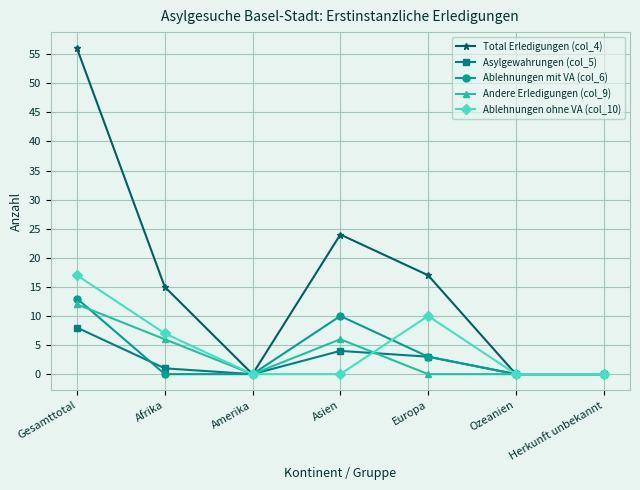

Reading left to right, list all the values displayed in this chart.

Total Erledigungen (col_4): Gesamttotal=56	Afrika=15	Amerika=0	Asien=24	Europa=17	Ozeanien=0	Herkunft unbekannt=0
Asylgewahrungen (col_5): Gesamttotal=8	Afrika=1	Amerika=0	Asien=4	Europa=3	Ozeanien=0	Herkunft unbekannt=0
Ablehnungen mit VA (col_6): Gesamttotal=13	Afrika=0	Amerika=0	Asien=10	Europa=3	Ozeanien=0	Herkunft unbekannt=0
Andere Erledigungen (col_9): Gesamttotal=12	Afrika=6	Amerika=0	Asien=6	Europa=0	Ozeanien=0	Herkunft unbekannt=0
Ablehnungen ohne VA (col_10): Gesamttotal=17	Afrika=7	Amerika=0	Asien=0	Europa=10	Ozeanien=0	Herkunft unbekannt=0